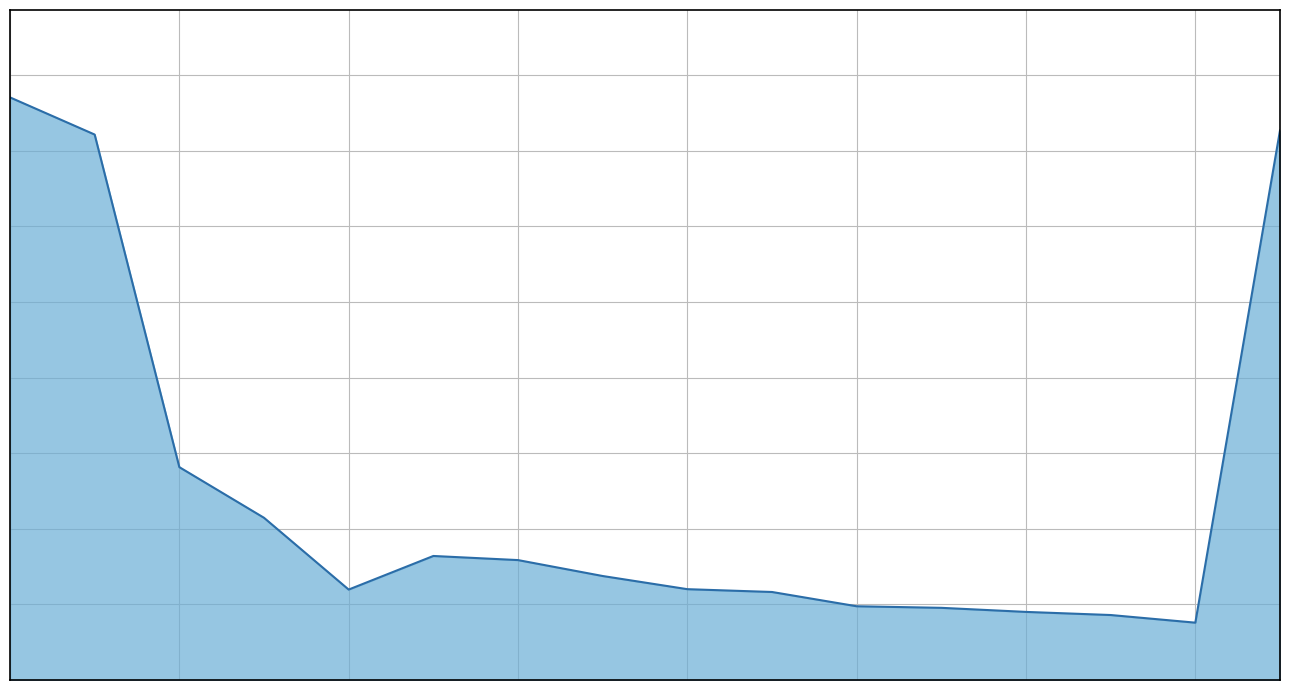

Does the chart display data point markers on the line(s)?

No